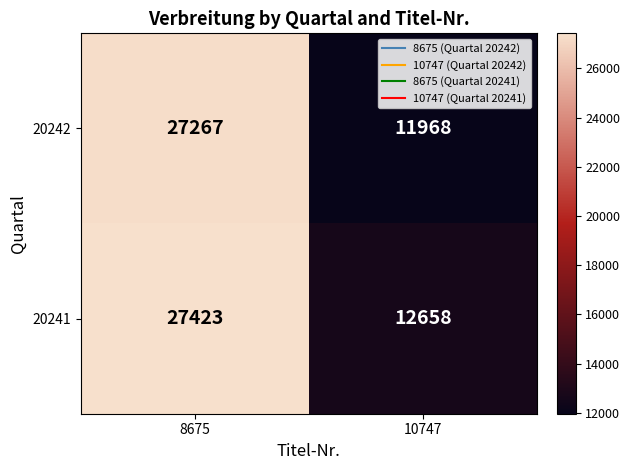

At which category does the chart reach its minimum across all series?

10747